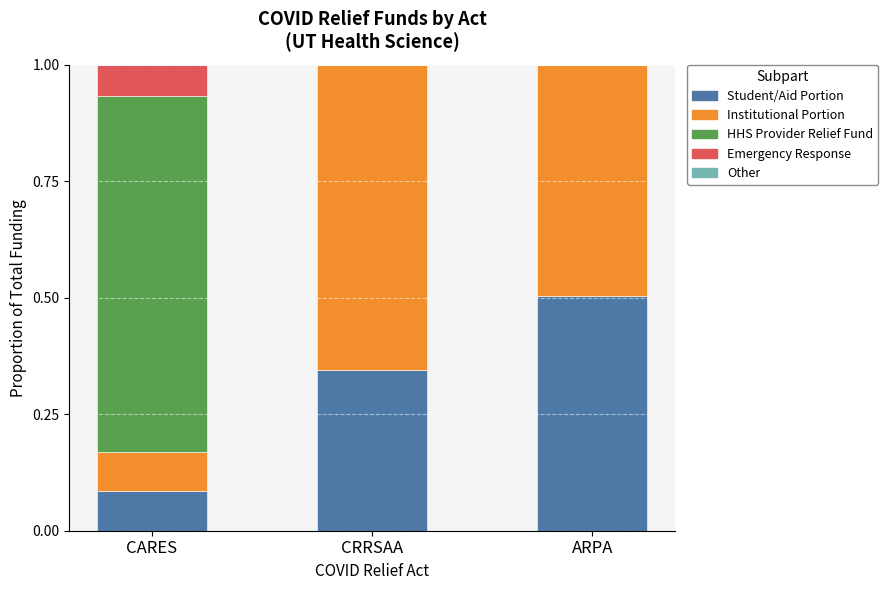

Are the bars grouped side by side (vs. stacked)?

No